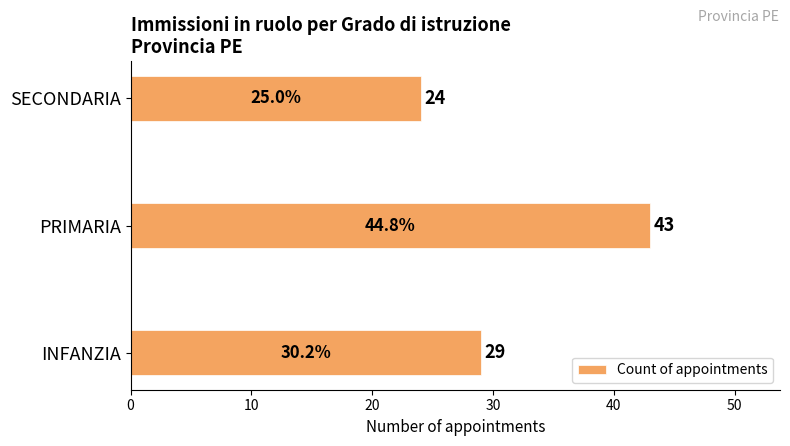

Are the bars grouped side by side (vs. stacked)?

No